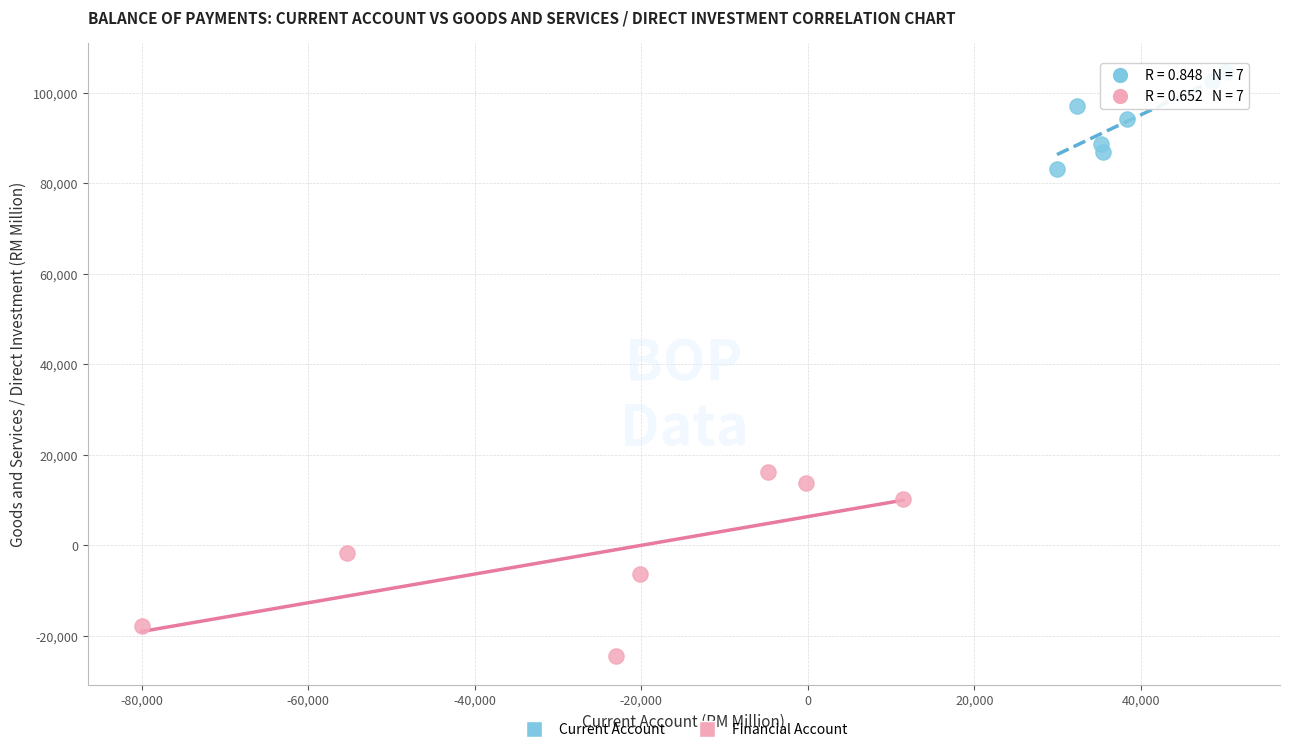

Which series reaches the maximum Y coordinate?

Current Account